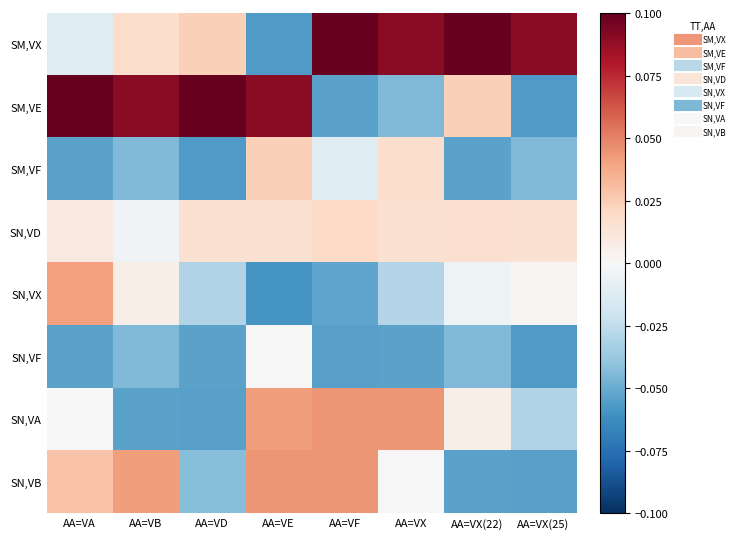

What is the total value across all series at AA=VE?

0.1